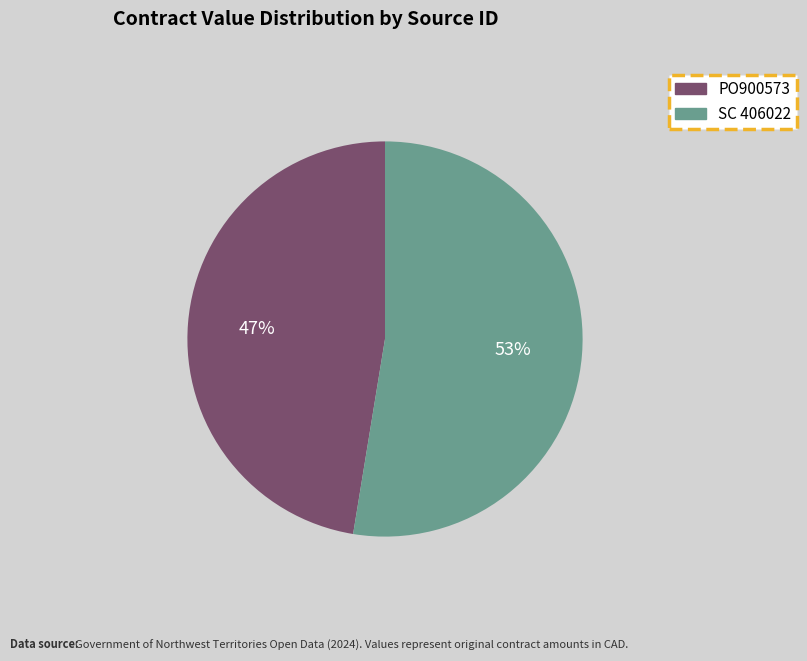

Is PO900573 the majority of the pie?

No